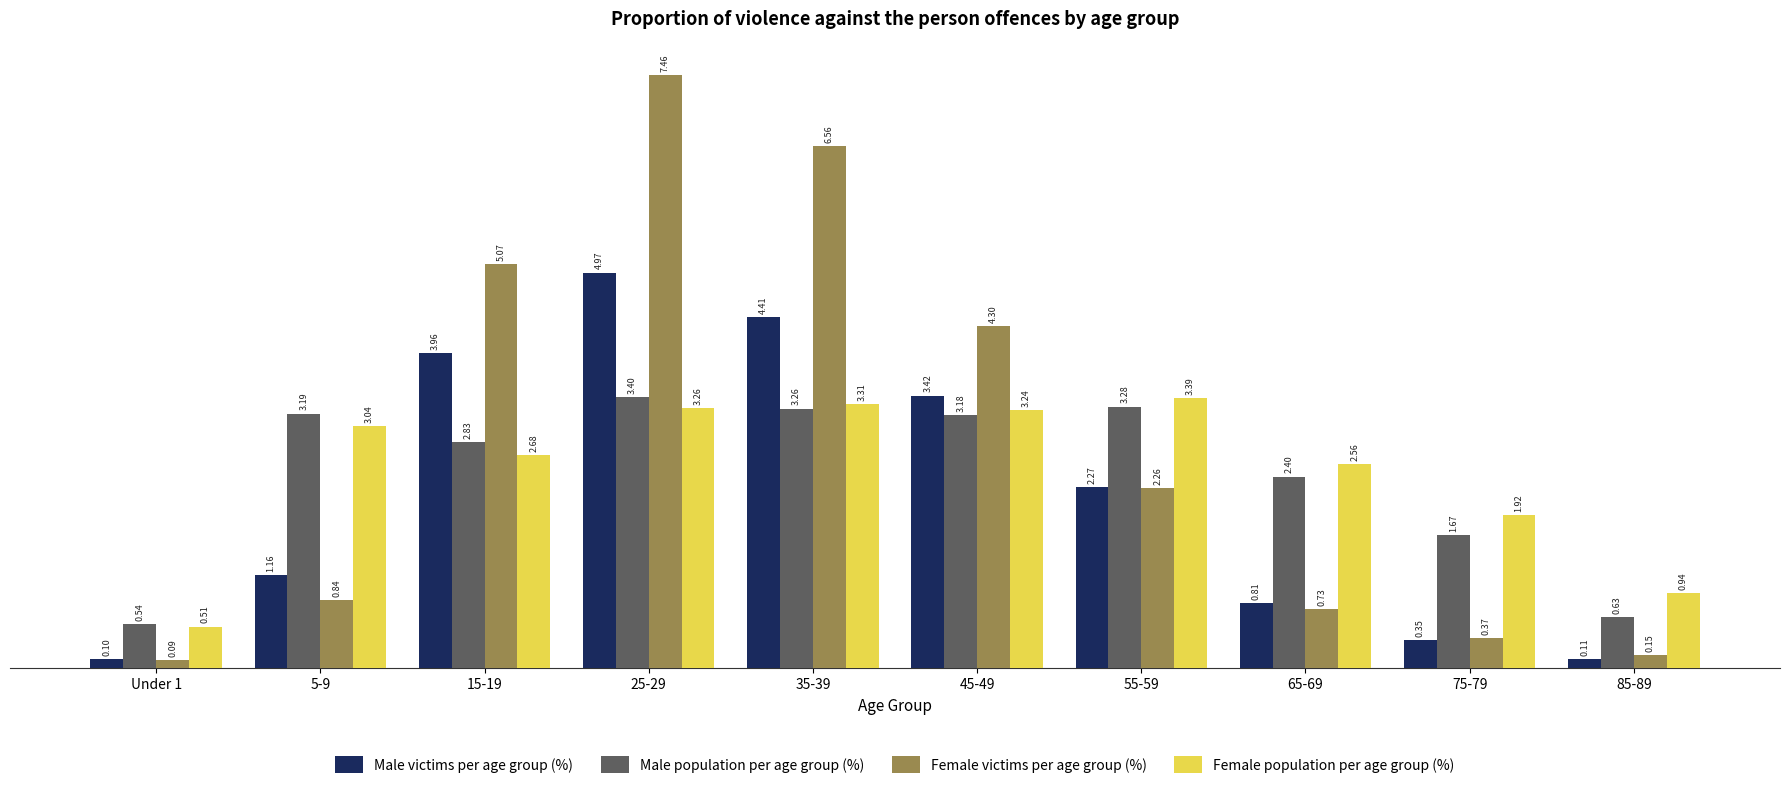

What is the sum of the Female victims per age group (%) values at 15-19 and 85-89?

5.2